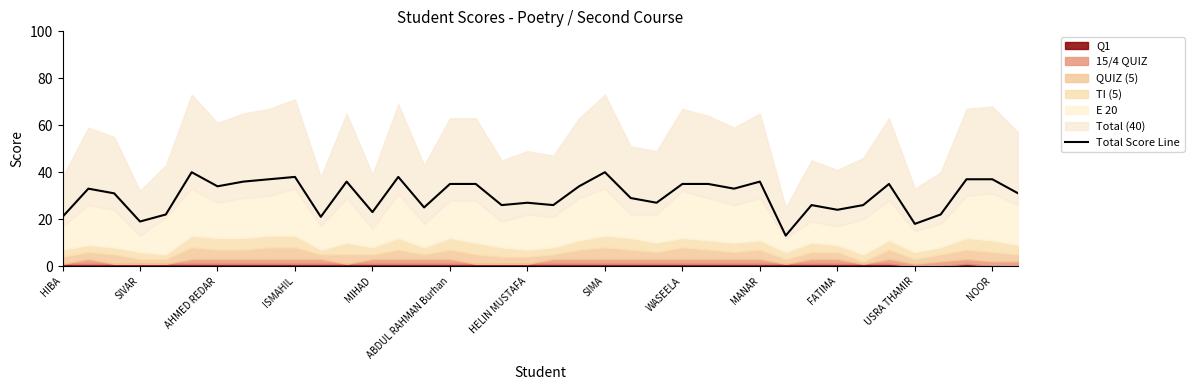

What is the maximum value for Total Score Line?

40